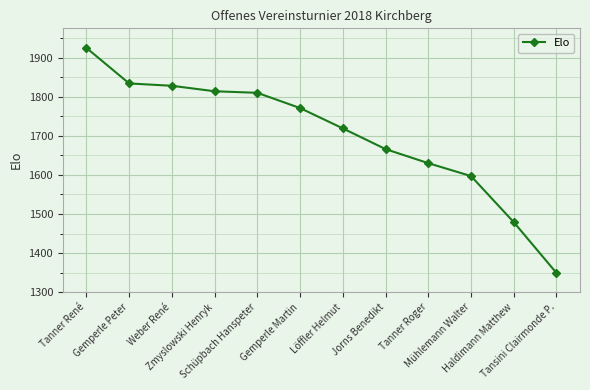

What position from the right is Zmyslowski Henryk?

9